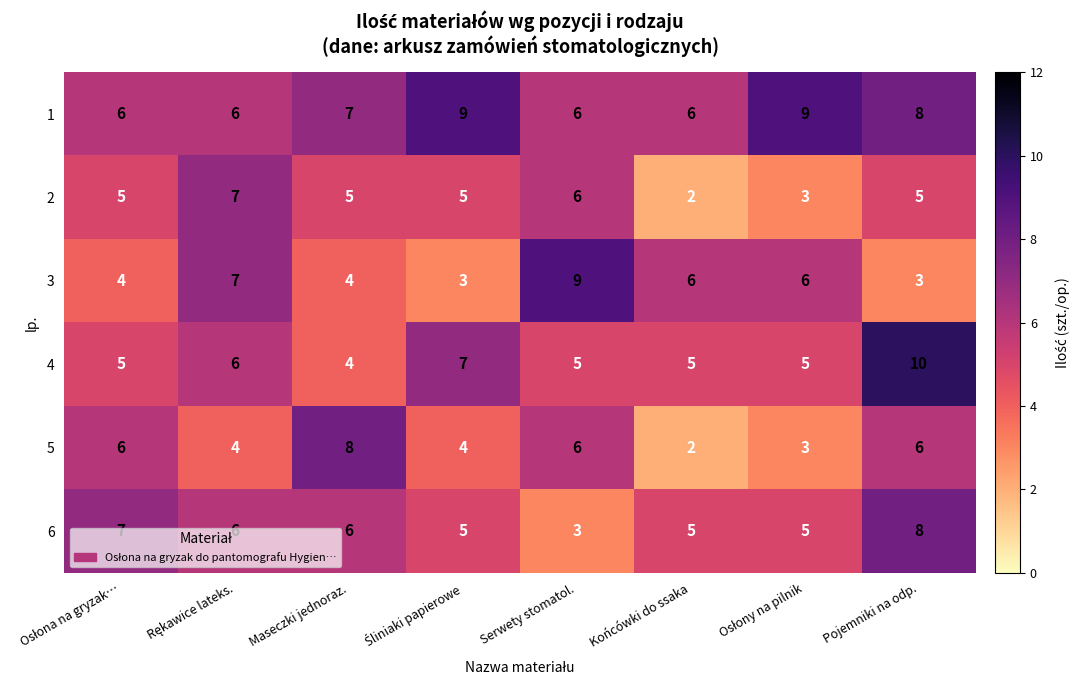

What is the lowest value of the 1 series?

6